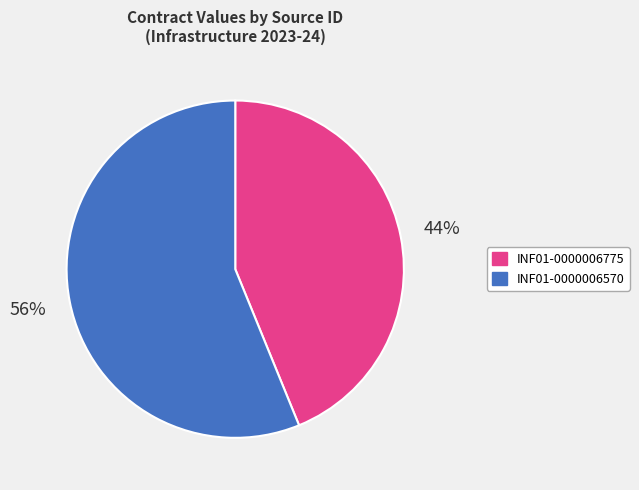

To the nearest percent, what is the difference between the INF01-0000006775 and INF01-0000006570 slice percentages?

12%